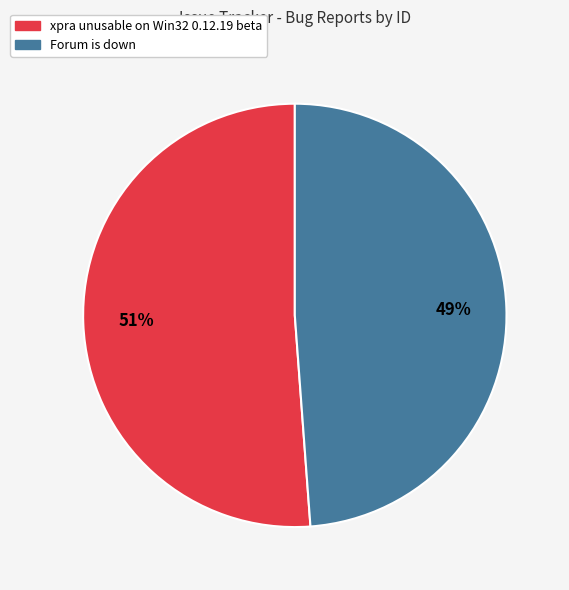

How many segments does this pie chart have?

2